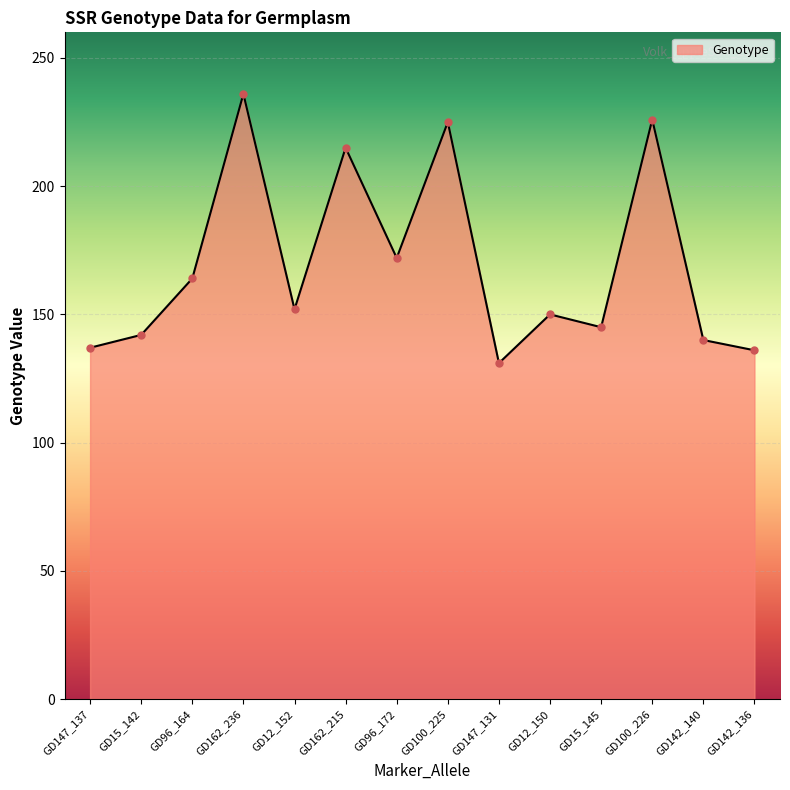

How many data points are less than 152?

7